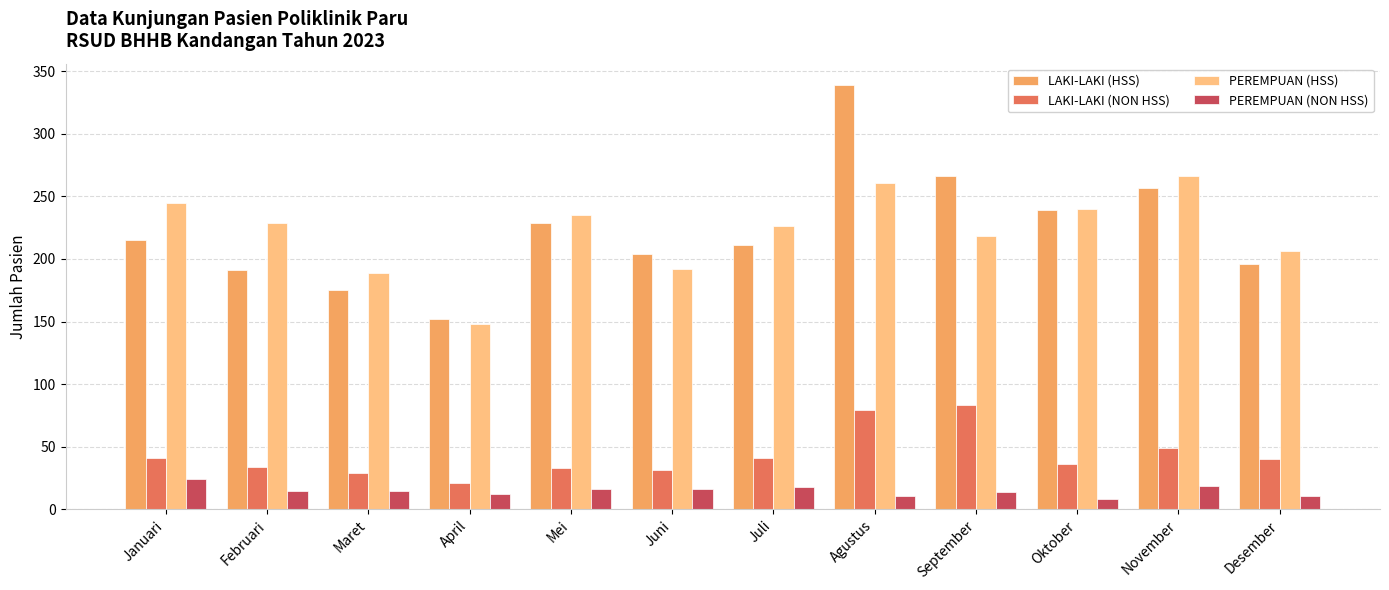

How many groups of bars are there?

12